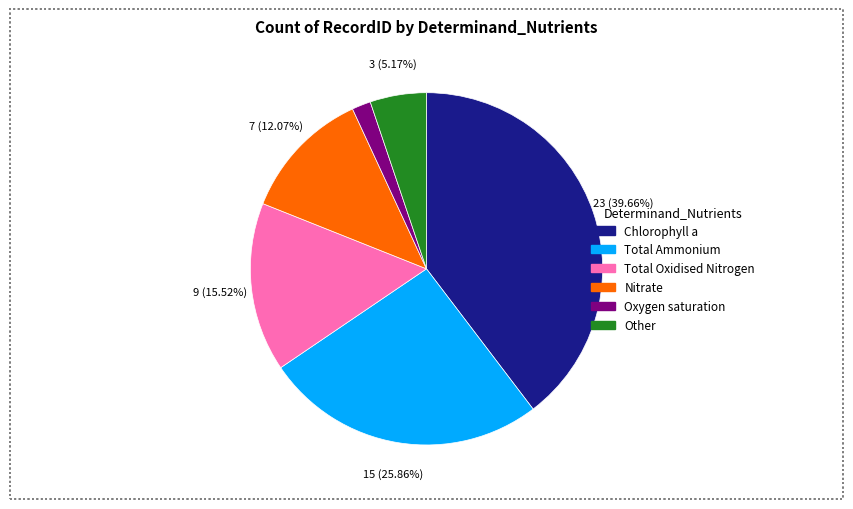

Does any single category account for the majority?

No